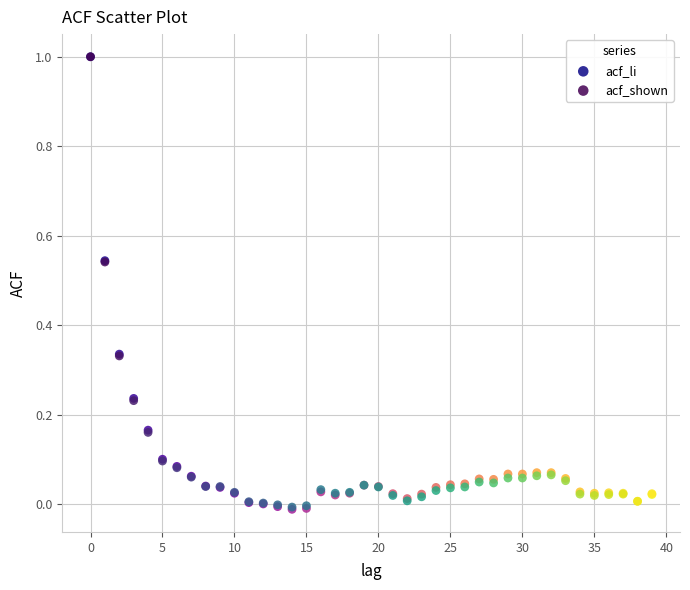

Which series has the largest Y range (max minus min)?

acf_li